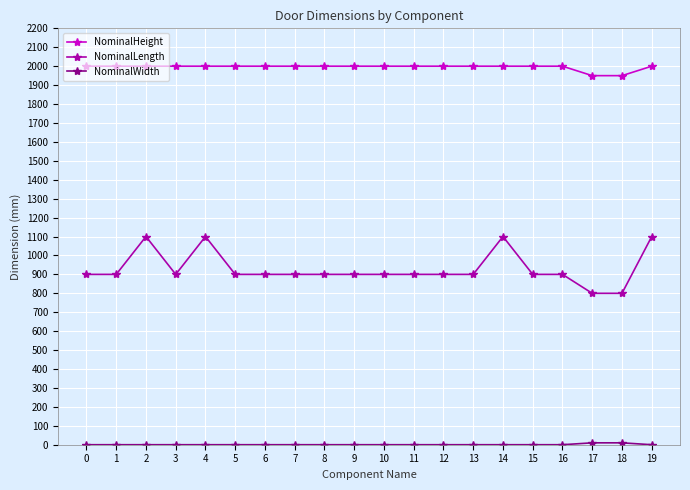

Which series has the largest range (max minus min)?

NominalLength